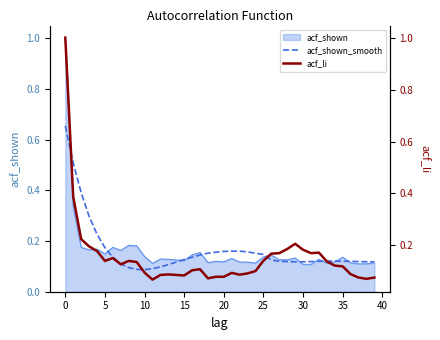

What is the maximum value for acf_shown?

1.0